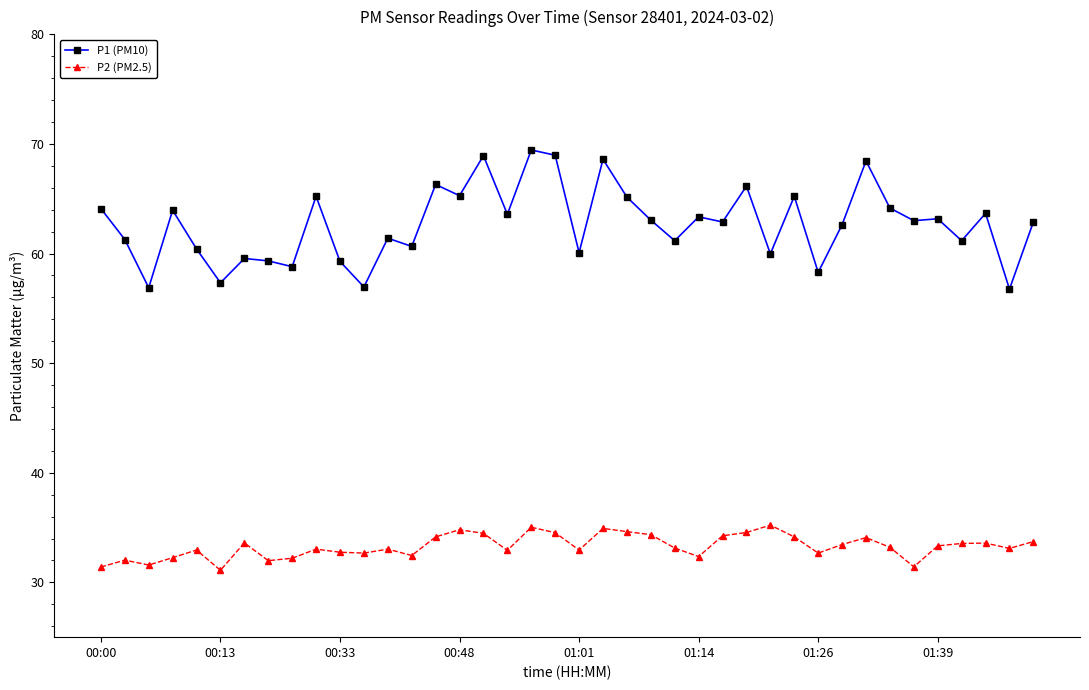

Which series has the widest spread of values?

P1 (PM10)